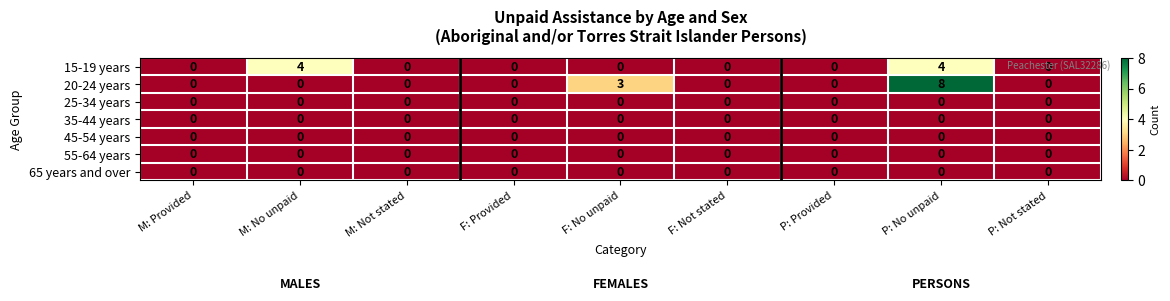

What is the maximum value shown in the chart?

8